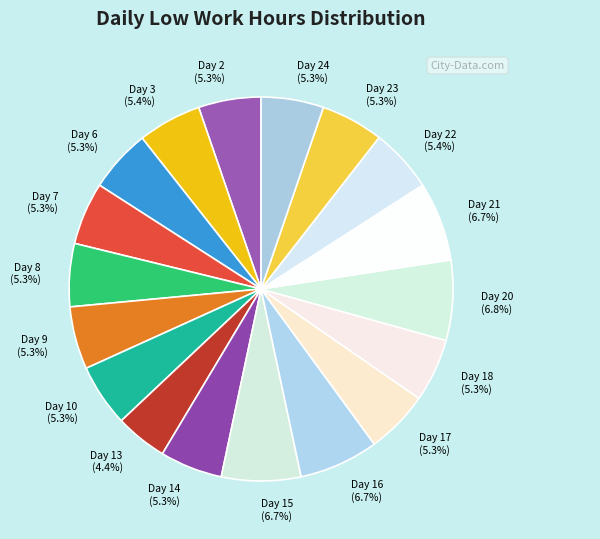

What percentage is the Day 17 slice, to the nearest percent?

5%